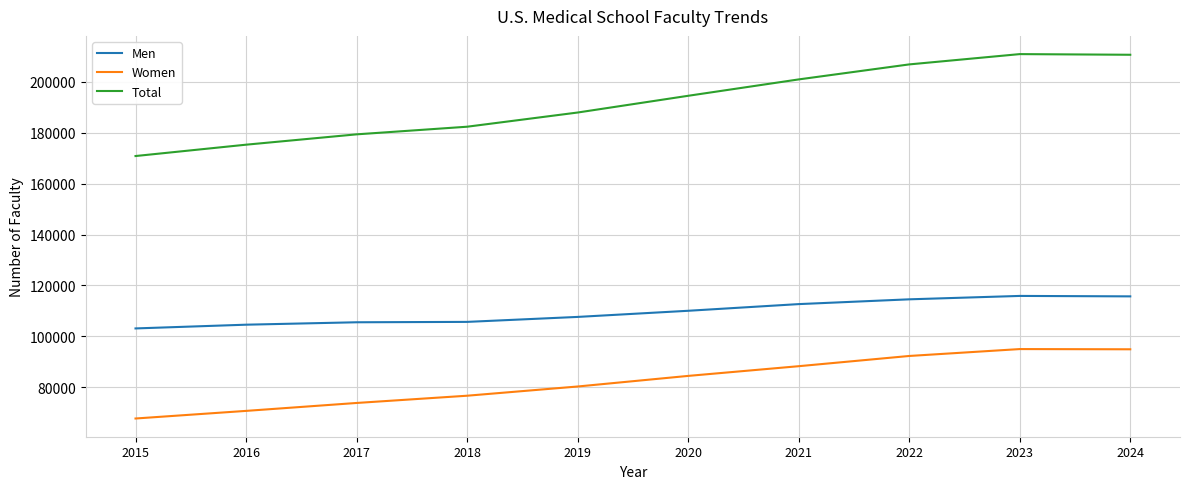

True or false: Men has more than 0 points higher than both neighbors.

True